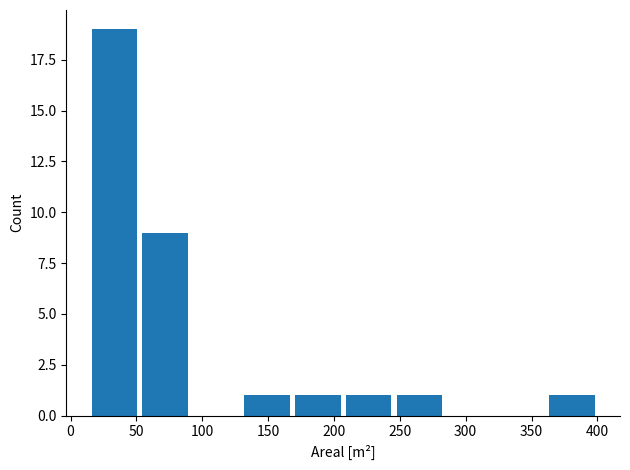

Reading left to right, transcribe this chart: for each bar, give the range it covers on the x-axis and its height. Neither the bar edges nor the heights are printed on the chart, so give them approximately, as read against the axes.

15 to 55: 19
55 to 90: 9
90 to 130: 0
130 to 170: 1
170 to 205: 1
205 to 245: 1
245 to 285: 1
285 to 325: 0
325 to 360: 0
360 to 400: 1